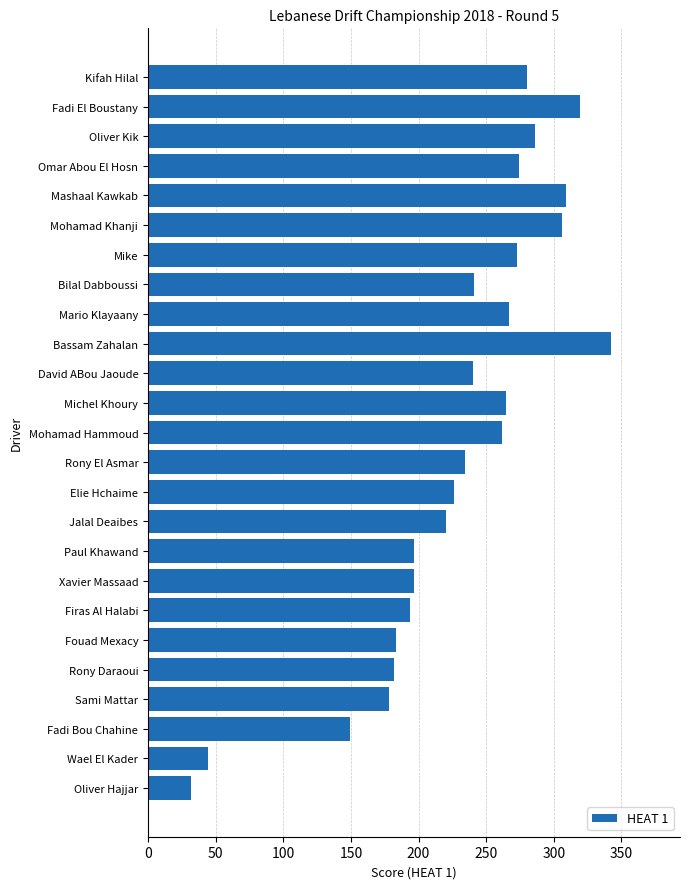

Read the value at Mike, to the nearest 10.

270